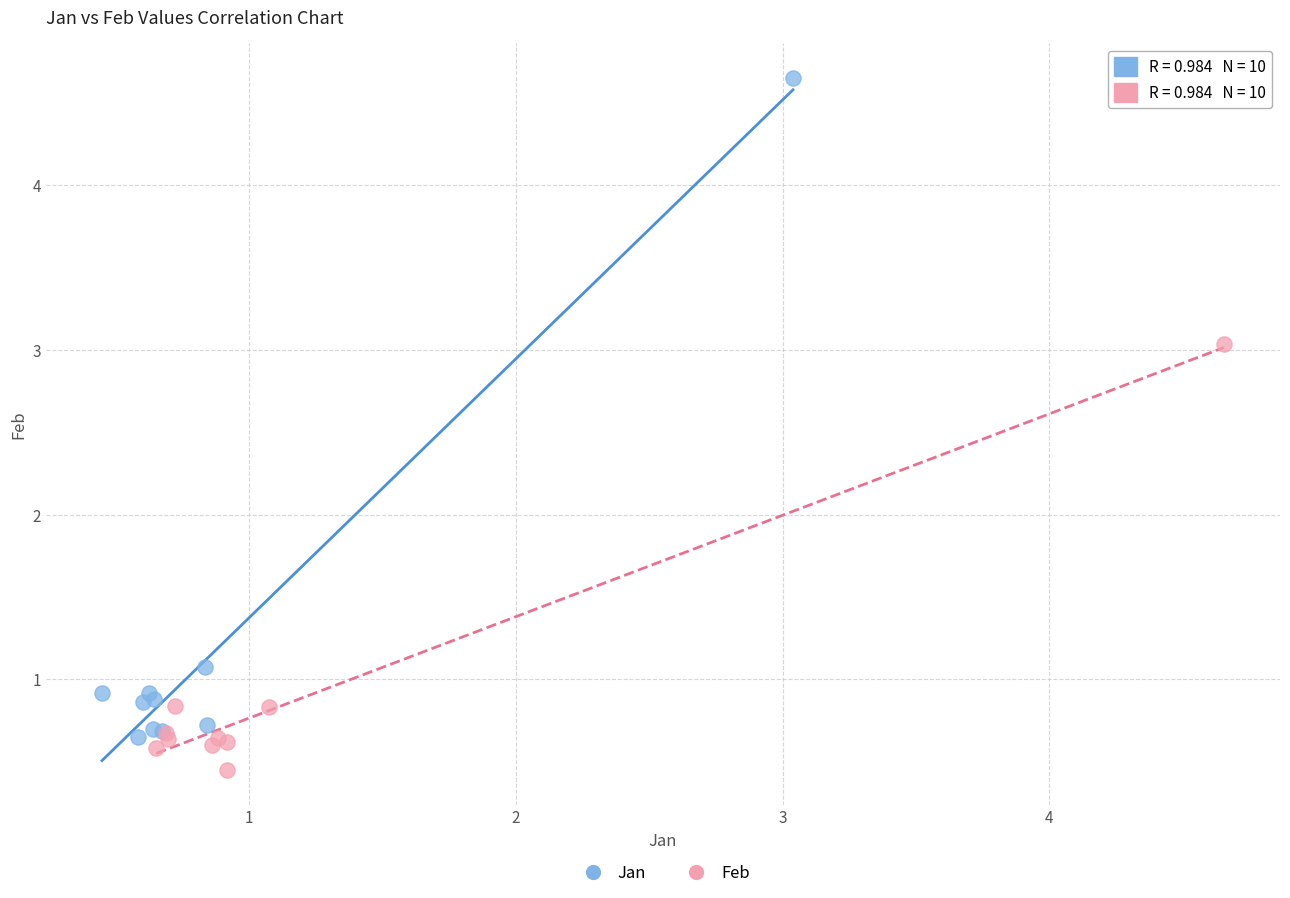

Which series has the largest Y range (max minus min)?

Jan